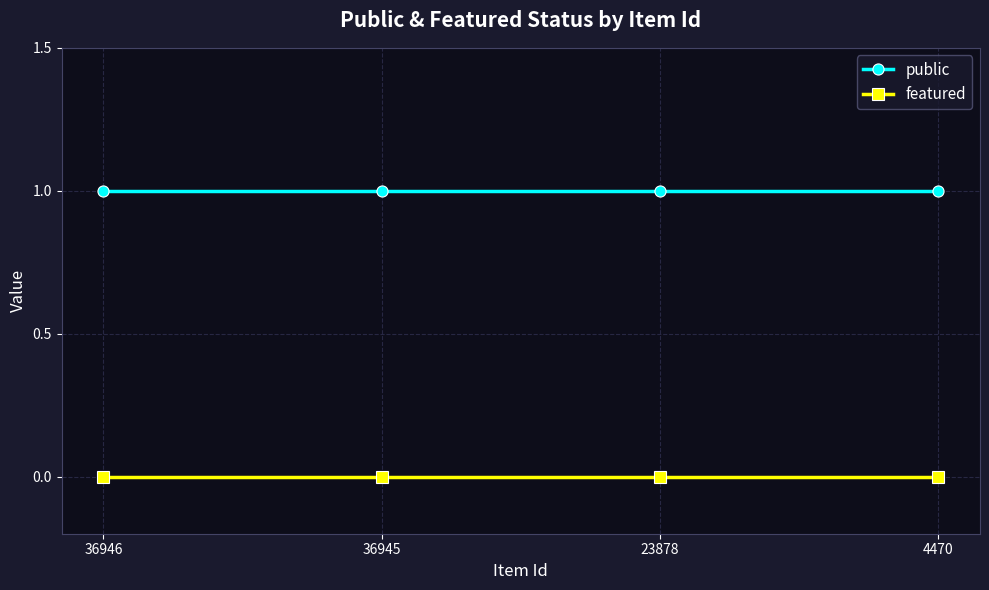

Is it true that public equals 1 at 36945?

True